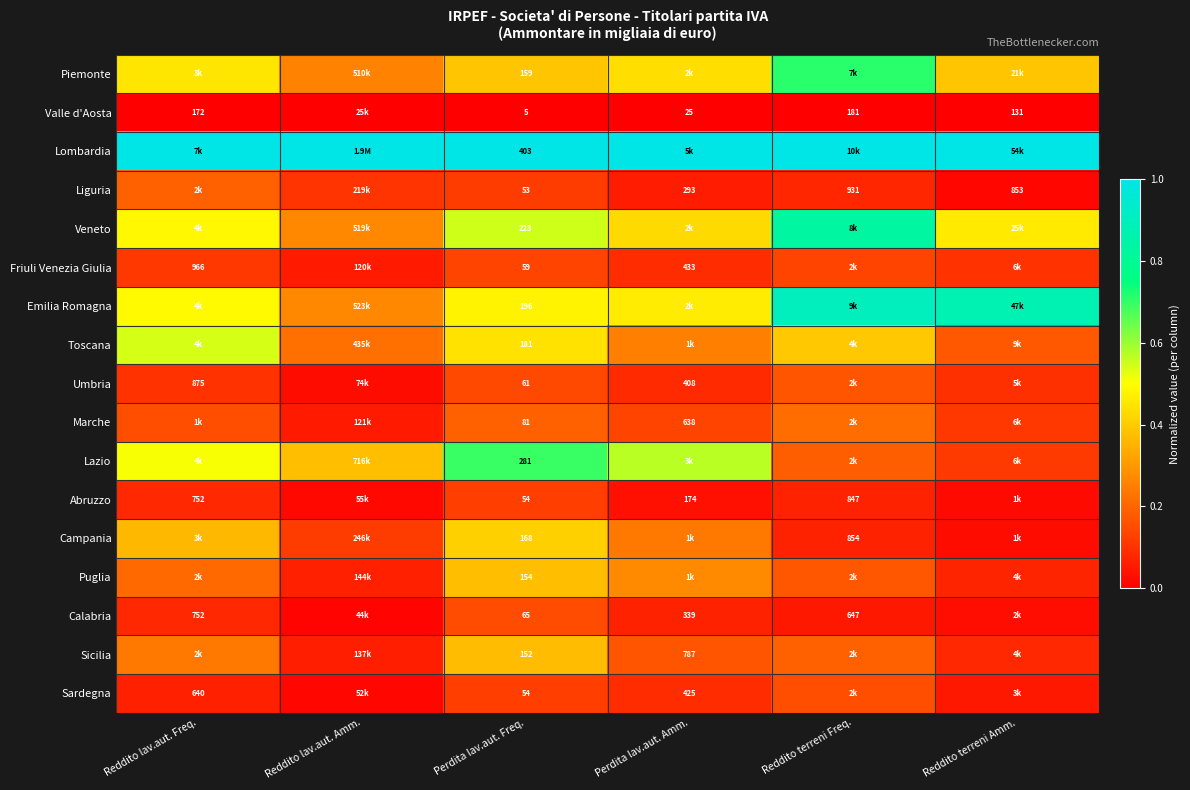

Is the value of Veneto at Perdita lav.aut. Freq. greater than the value of Sardegna at Reddito lav.aut. Freq.?

No